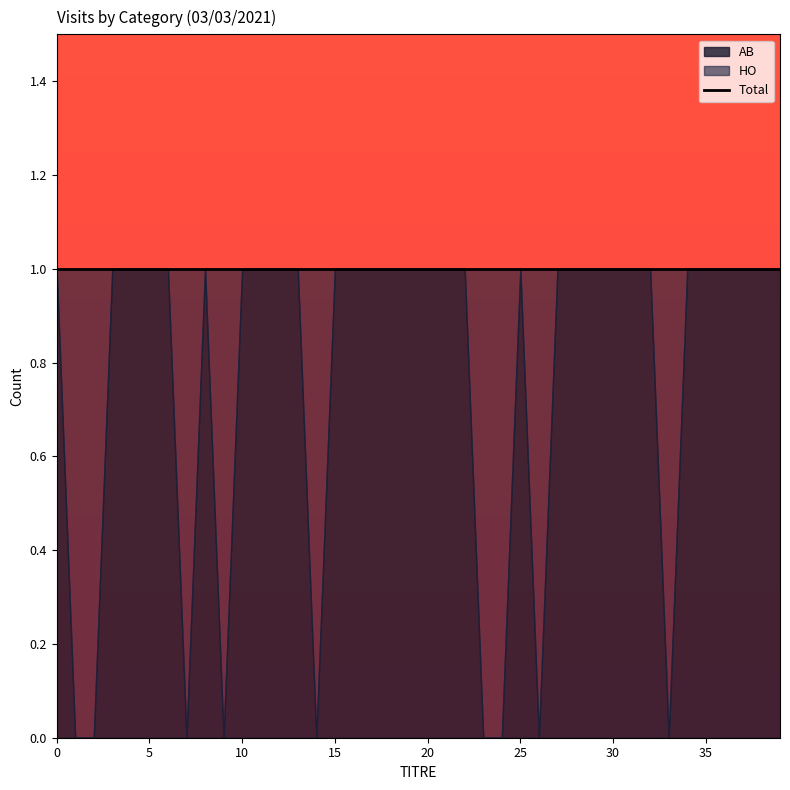

The HO series shows 1 at 33. True or false?

True